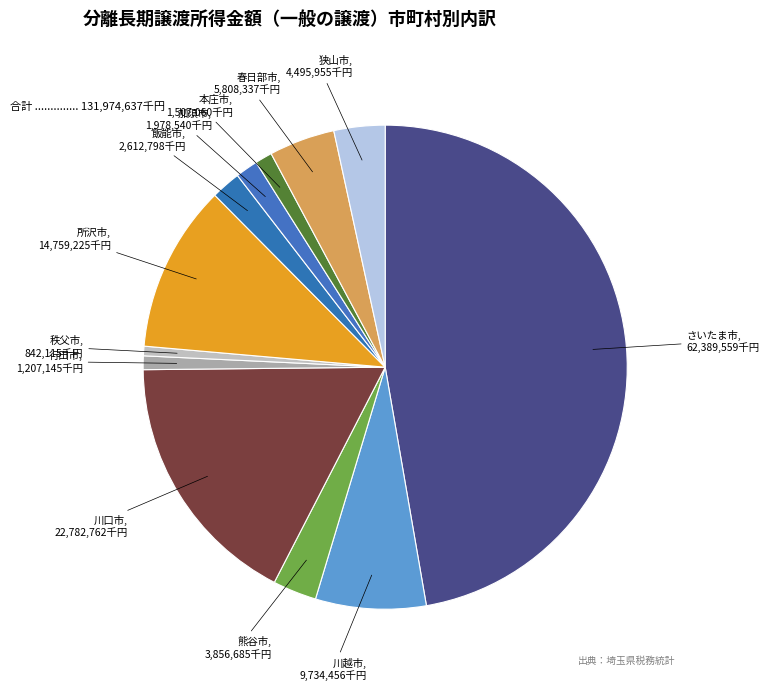

What is the largest slice in the pie chart?

さいたま市